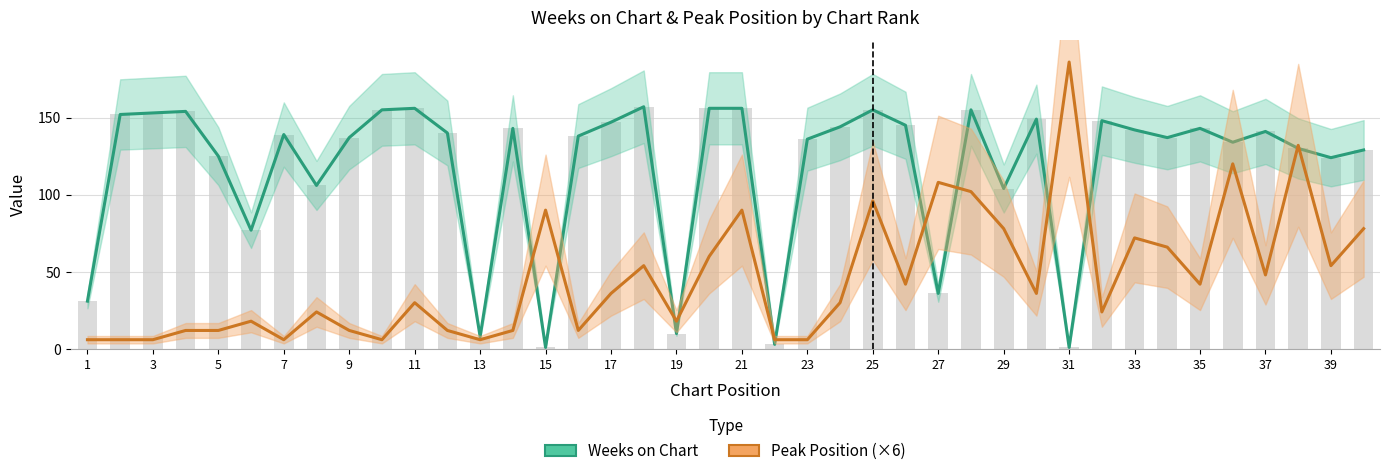

What are all the series names shown in the legend?

Weeks on Chart, Peak Position (×6)